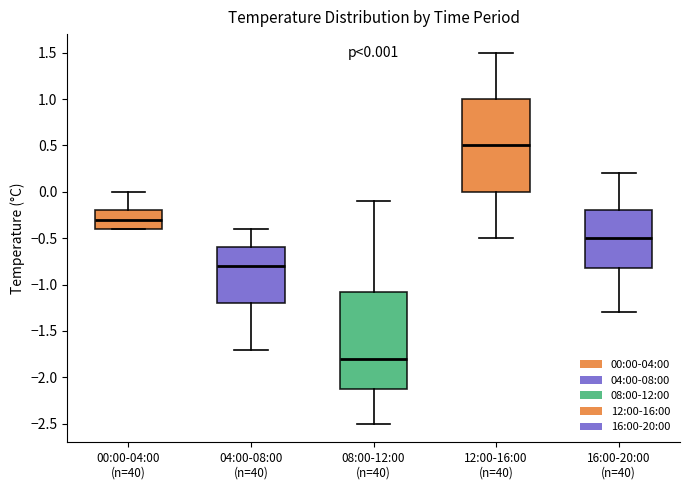

Which box has the lowest median line?

08:00-12:00 (n=40)